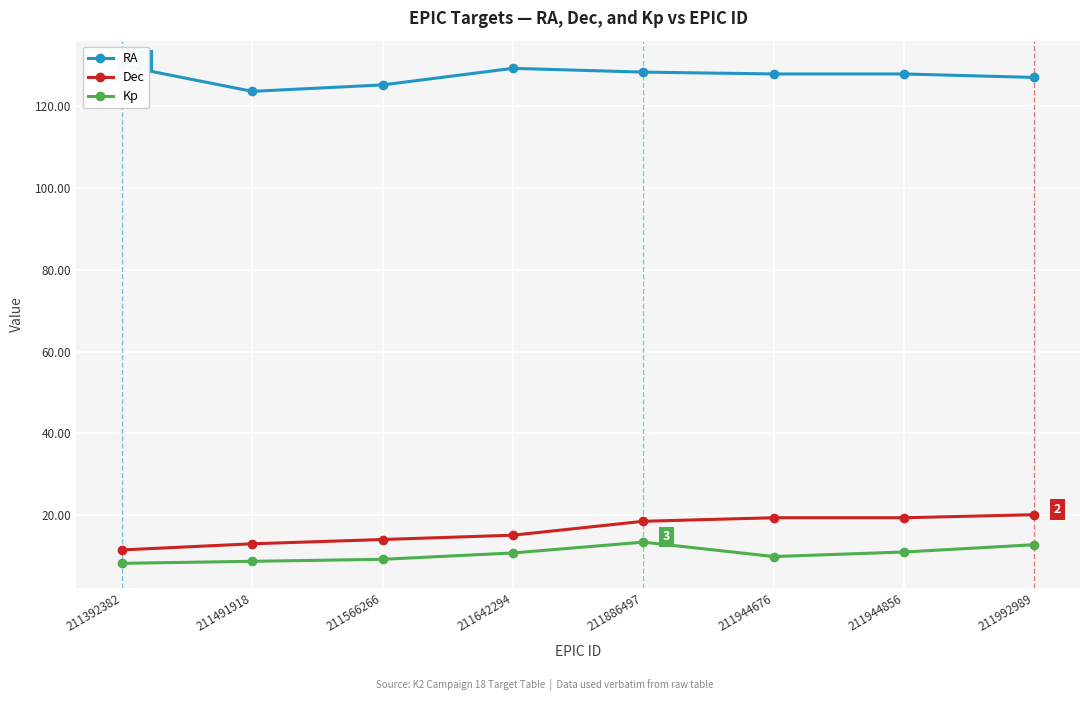

Where is RA nearest to the value 126?

211566266